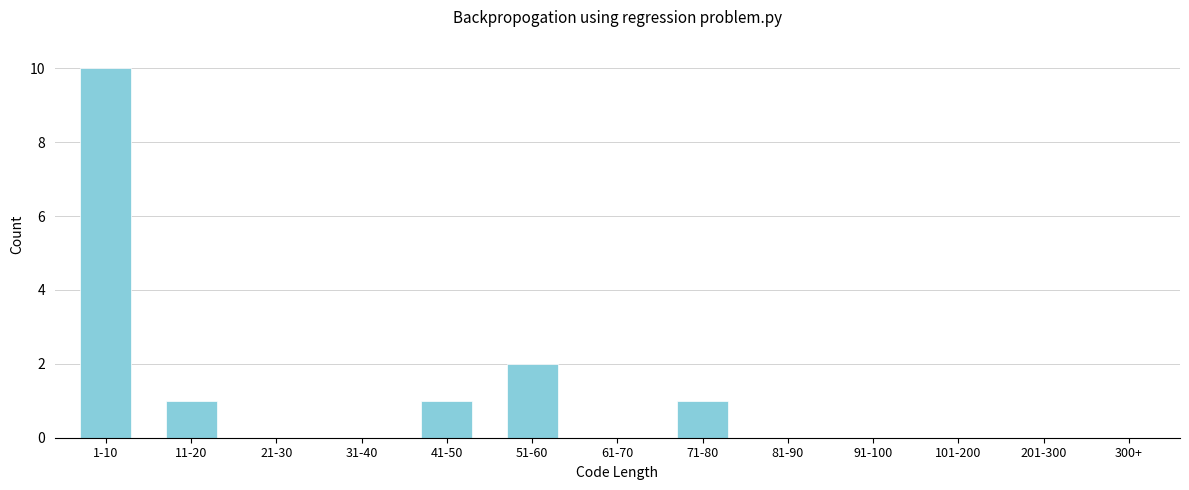

Reading left to right, transcribe all the data shown in this chart.

1-10=10	11-20=1	21-30=0	31-40=0	41-50=1	51-60=2	61-70=0	71-80=1	81-90=0	91-100=0	101-200=0	201-300=0	300+=0